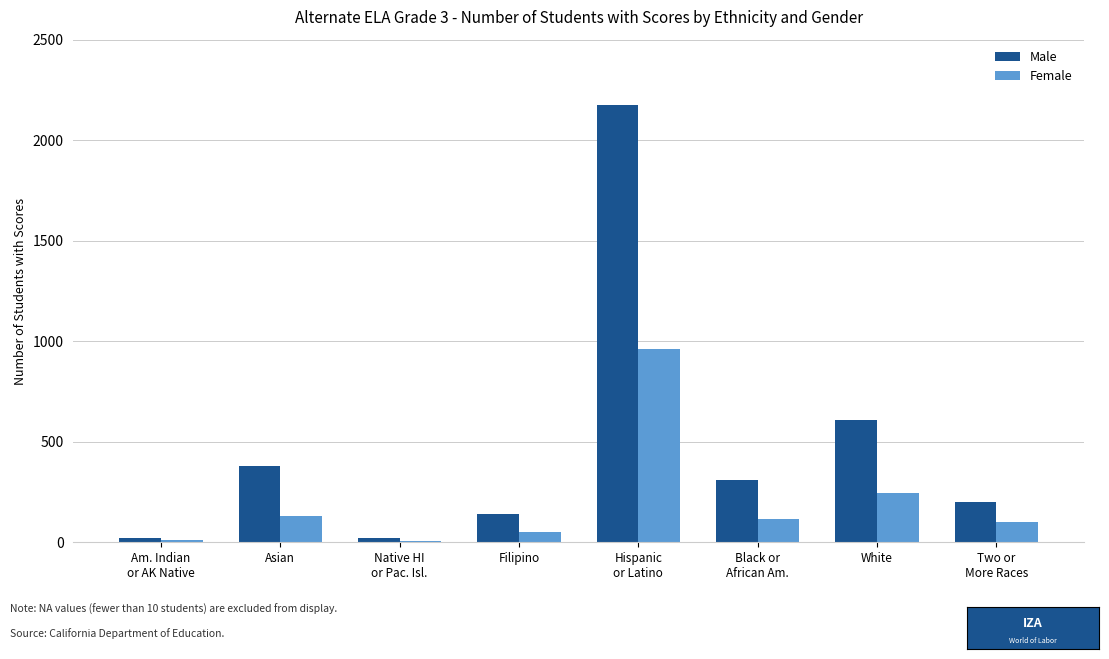

What is the maximum value shown in the chart?

2175